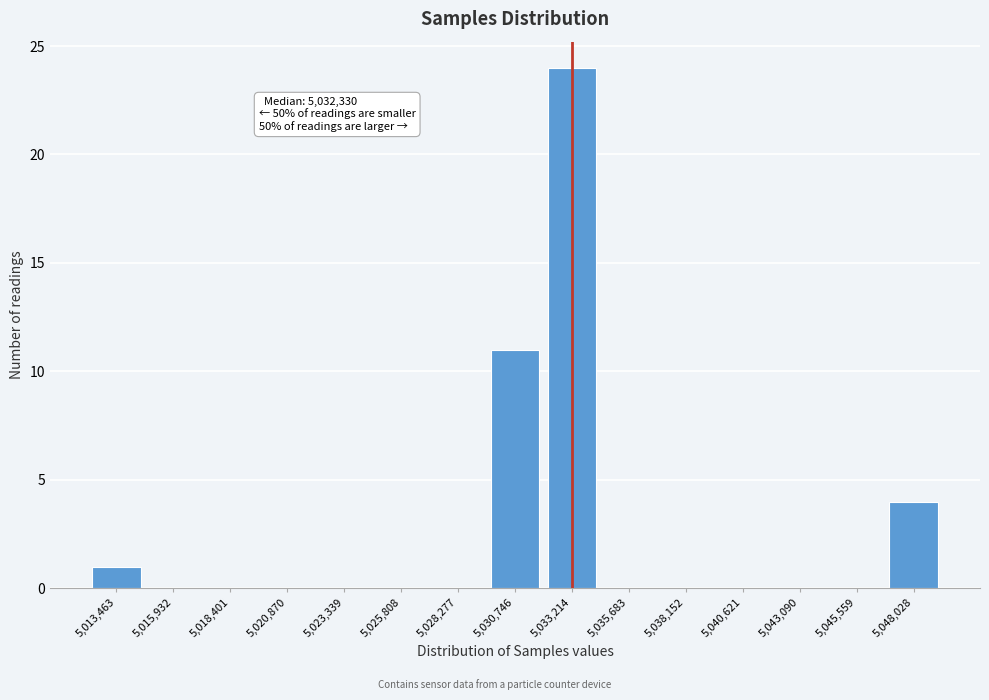

Reading left to right, extract all data points from this chart.

5,013,463=1	5,015,932=0	5,018,401=0	5,020,870=0	5,023,339=0	5,025,808=0	5,028,277=0	5,030,746=11	5,033,214=24	5,035,683=0	5,038,152=0	5,040,621=0	5,043,090=0	5,045,559=0	5,048,028=4